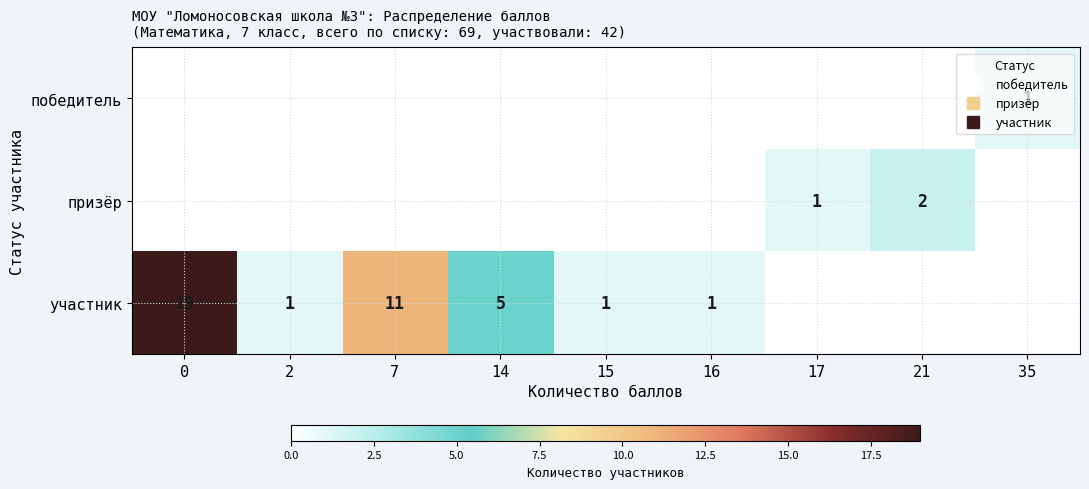

Is the value of row_2 at 16 greater than the value of row_0 at 0?

Yes